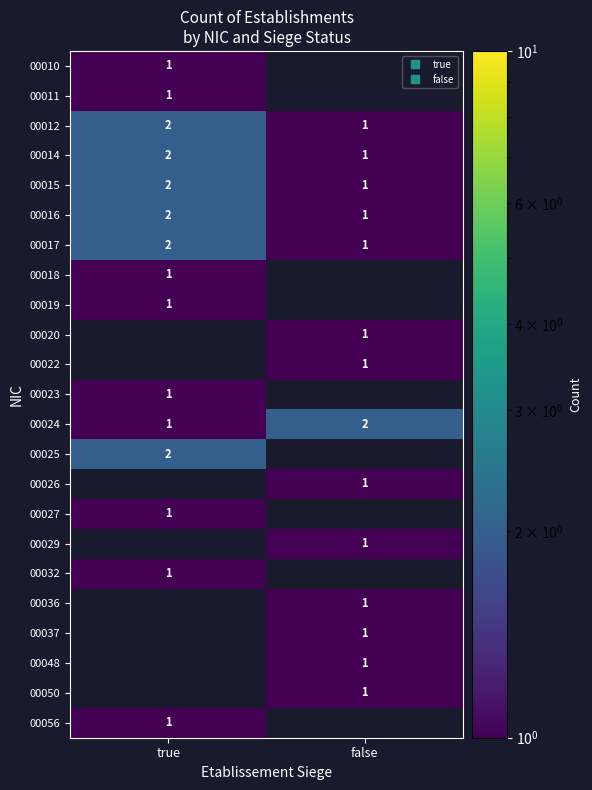

List the series in order of their overall mean, lowest first.

00010, 00011, 00012, 00014, 00015, 00016, 00017, 00018, 00019, 00020, 00022, 00023, 00024, 00025, 00026, 00027, 00029, 00032, 00036, 00037, 00048, 00050, 00056